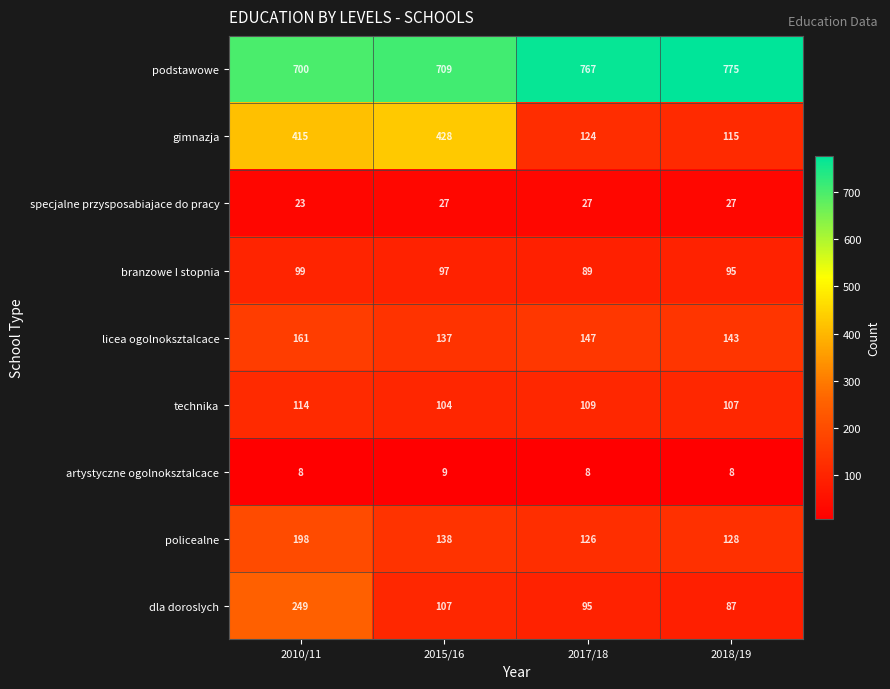

Which category has the lowest value in the licea ogolnoksztalcace series?

2015/16